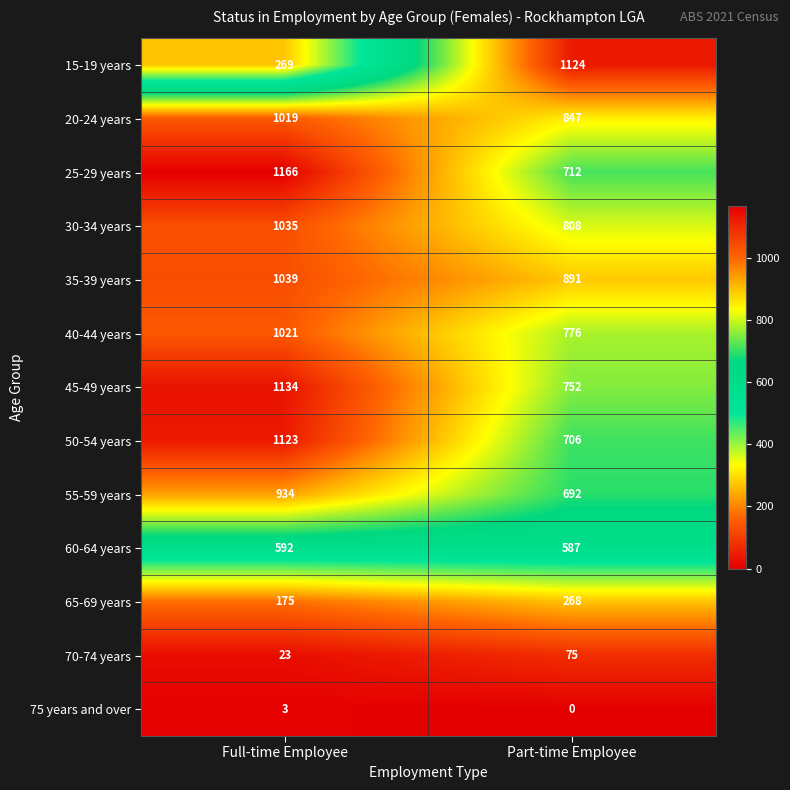

Reading left to right, extract all data points from this chart.

15-19 years: 269	1124
20-24 years: 1019	847
25-29 years: 1166	712
30-34 years: 1035	808
35-39 years: 1039	891
40-44 years: 1021	776
45-49 years: 1134	752
50-54 years: 1123	706
55-59 years: 934	692
60-64 years: 592	587
65-69 years: 175	268
70-74 years: 23	75
75 years and over: 3	0